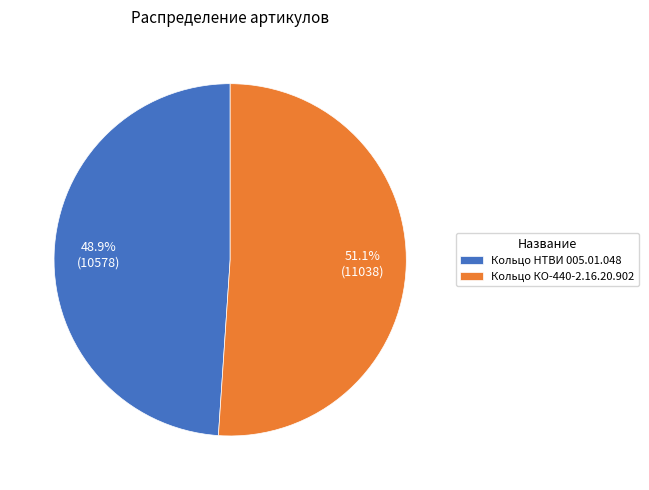

To the nearest percent, what is the difference between the largest and smallest slice percentages?

2%